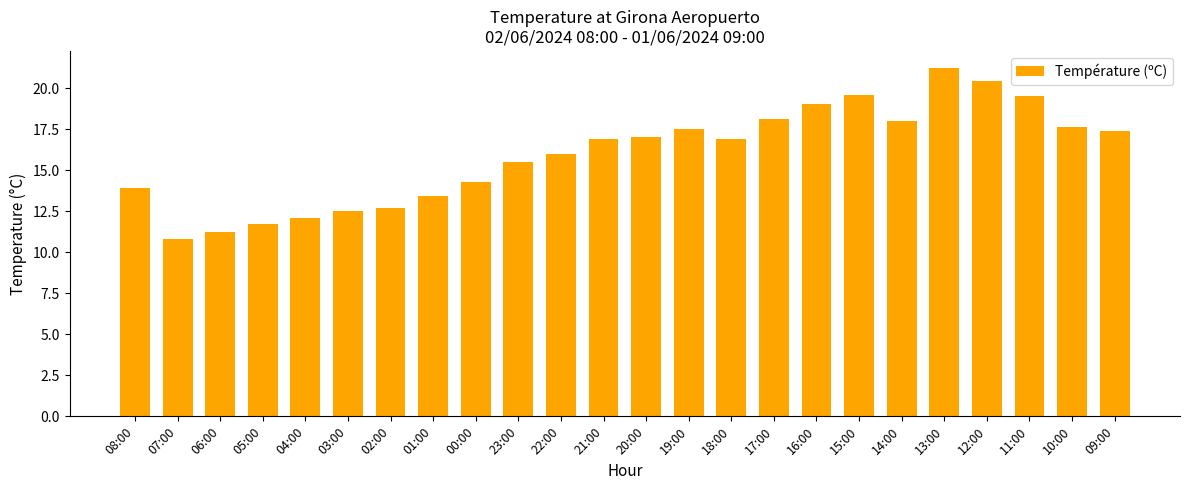

Is it true that the value at 19:00 is 17.5?

True